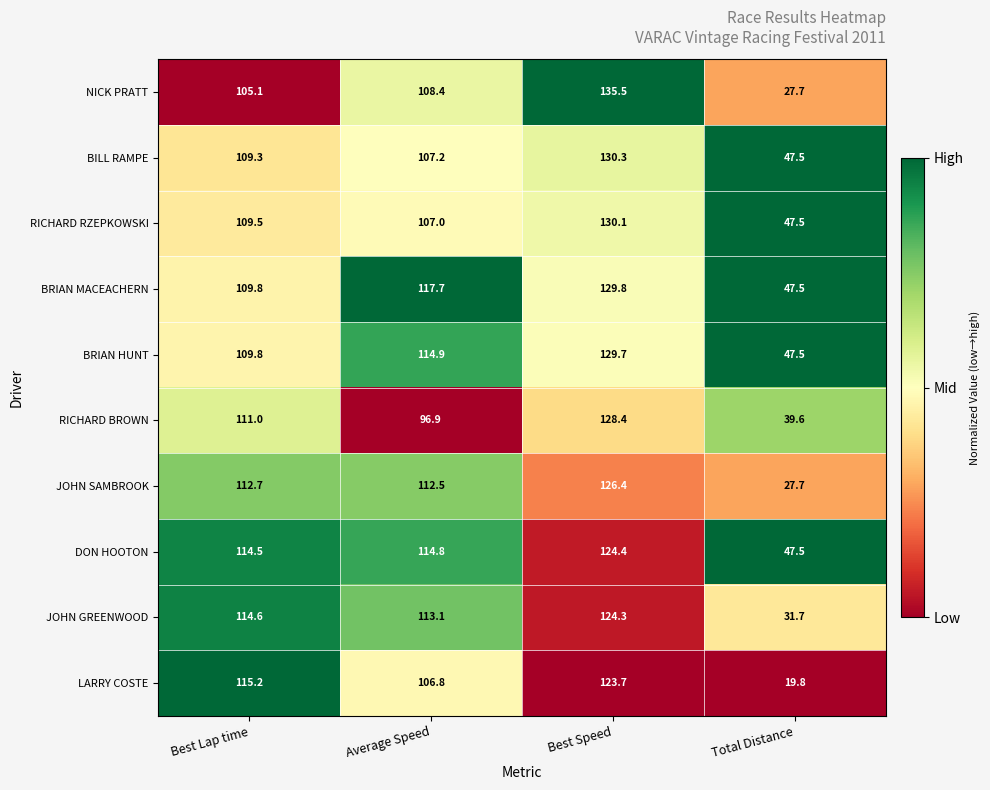

What is the difference between the maximum and minimum values in the BRIAN MACEACHERN series?

82.3